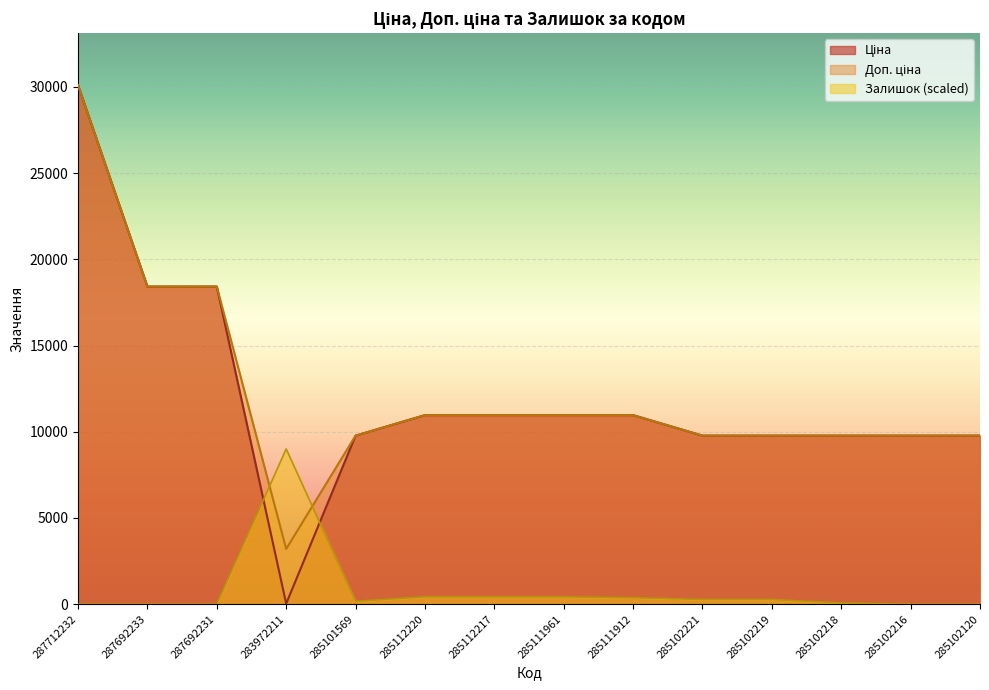

What is the maximum value for Ціна?

30102.8